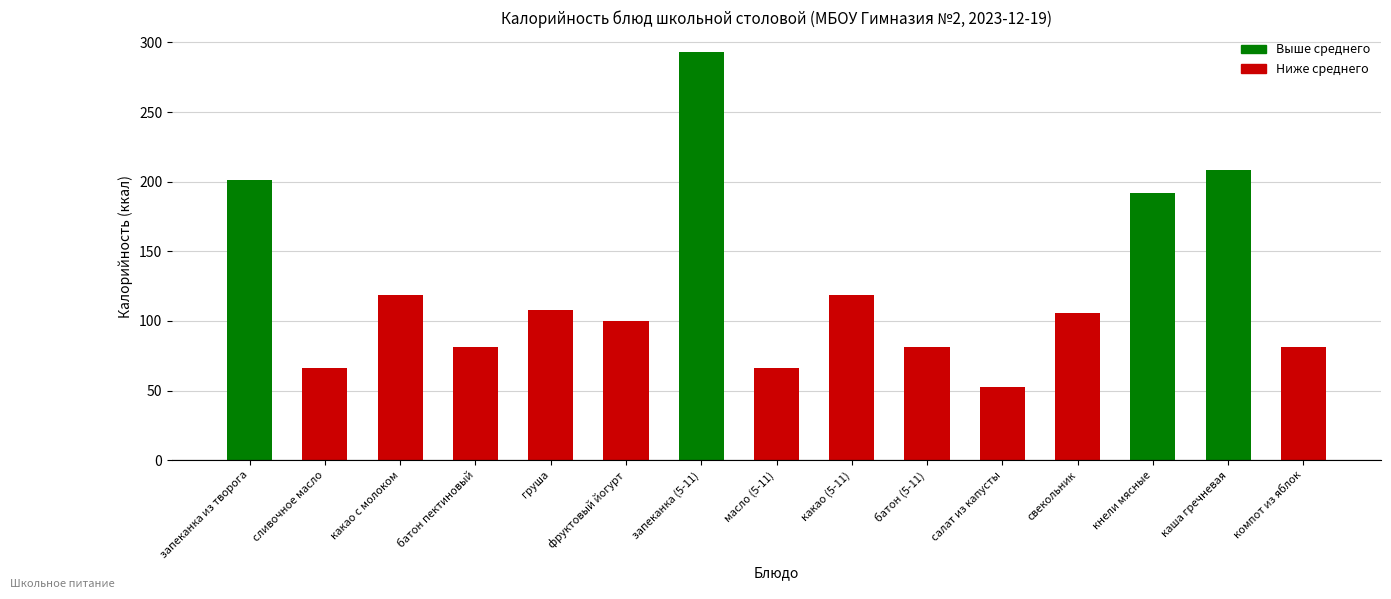

What is the greatest value displayed?

292.9